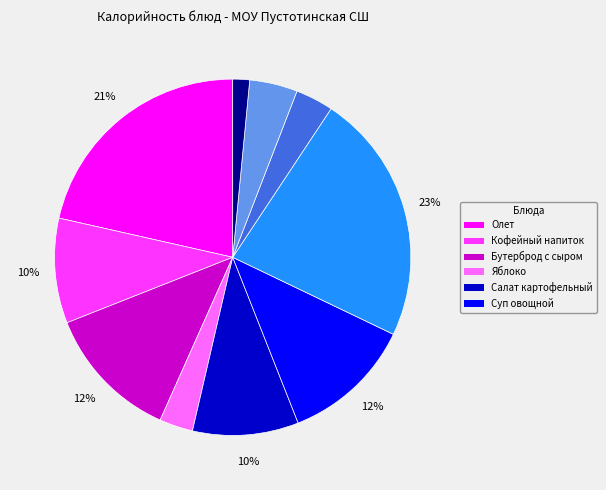

Is there any slice that represents more than half of the pie?

No